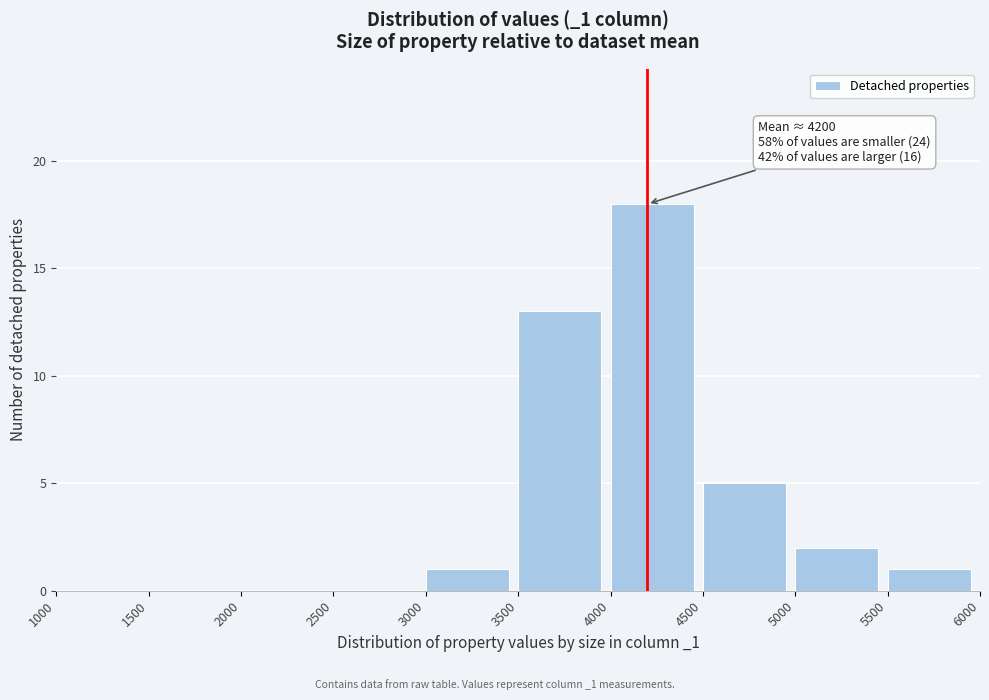

Over which range of the x-axis is the bar tallest?

4000 to 4500